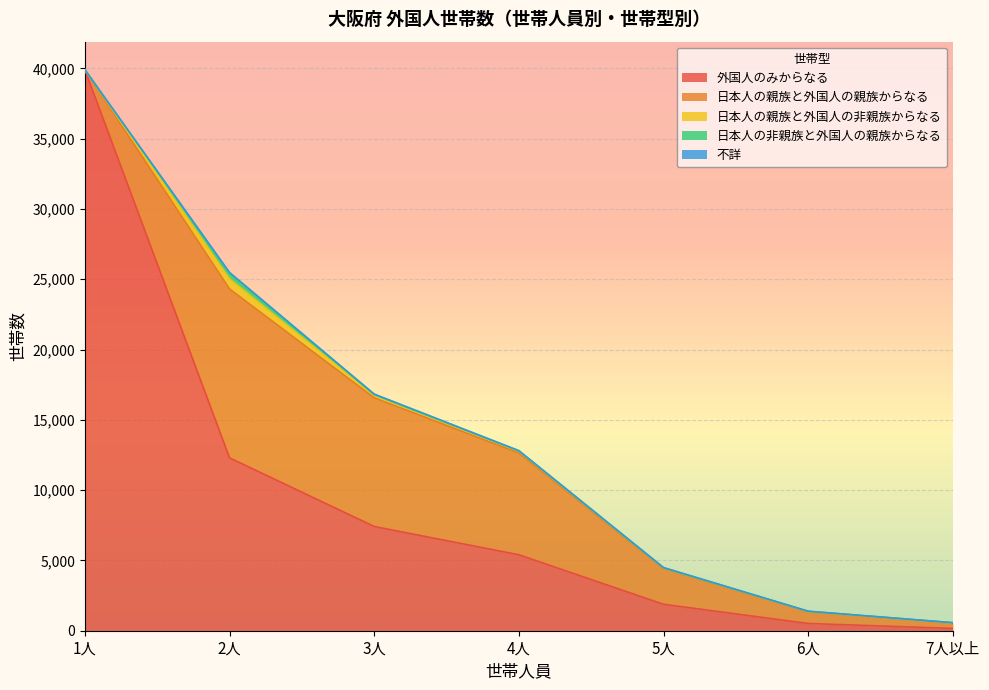

What is the label of the 4th point from the right?

4人